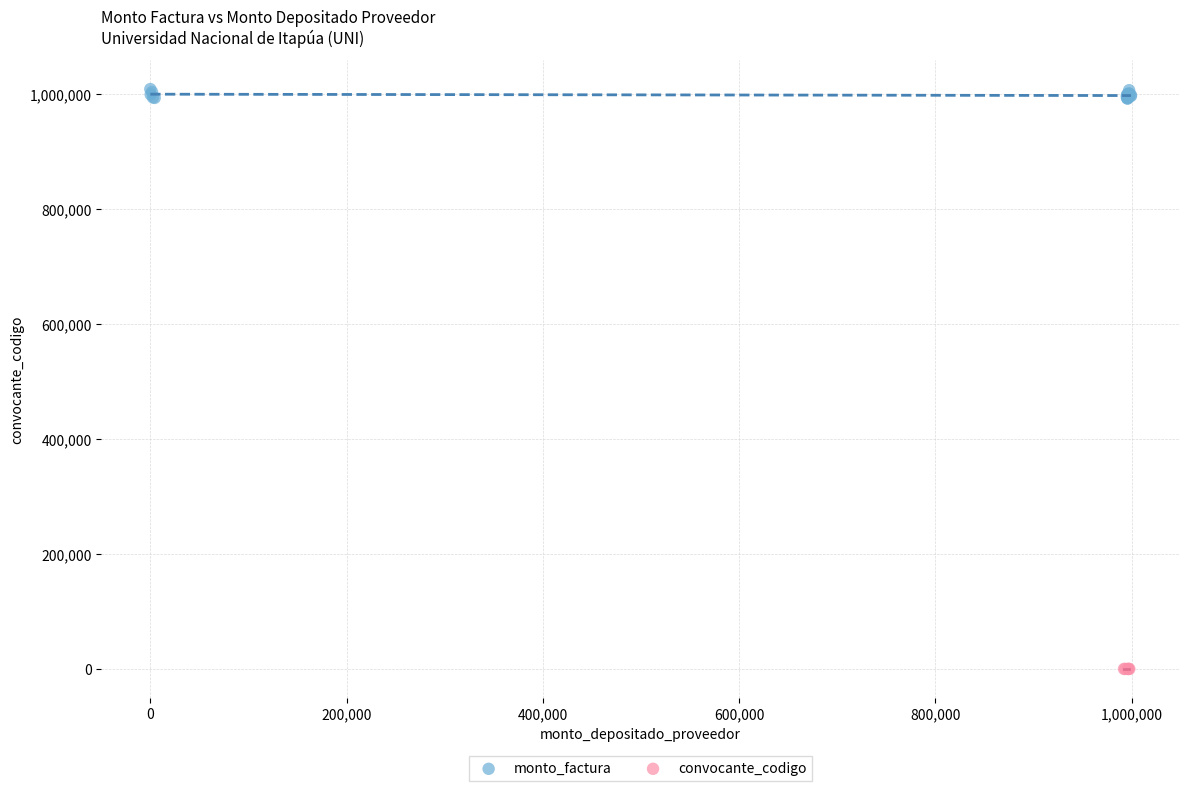

Which series has the largest Y range (max minus min)?

monto_factura